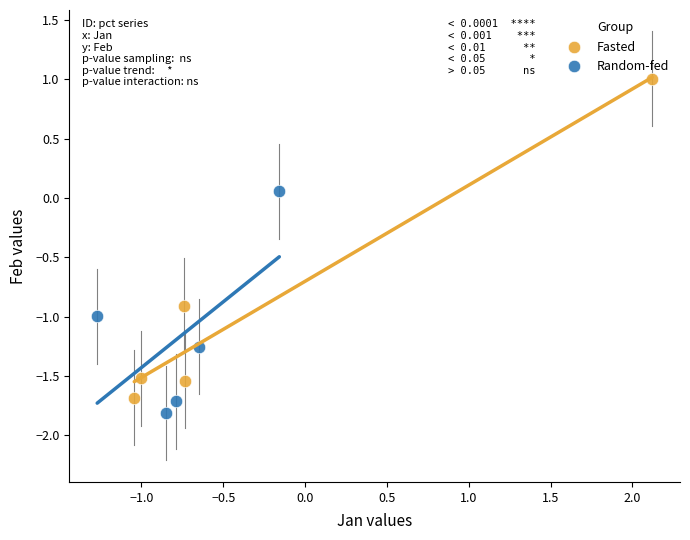

Which series reaches the maximum Y coordinate?

Fasted